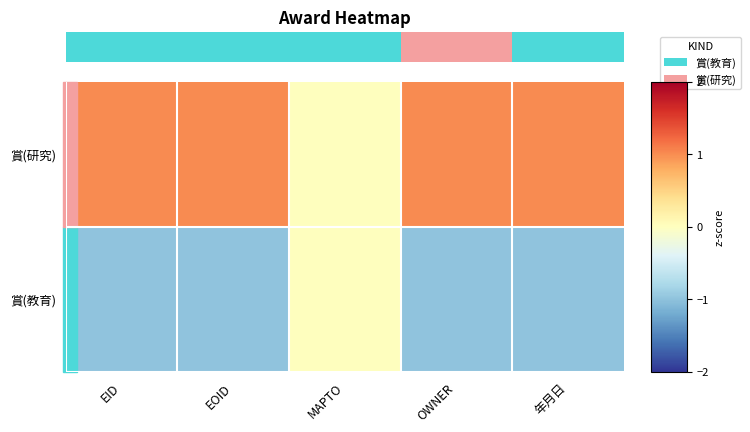

Which series has the largest range (max minus min)?

賞(教育)